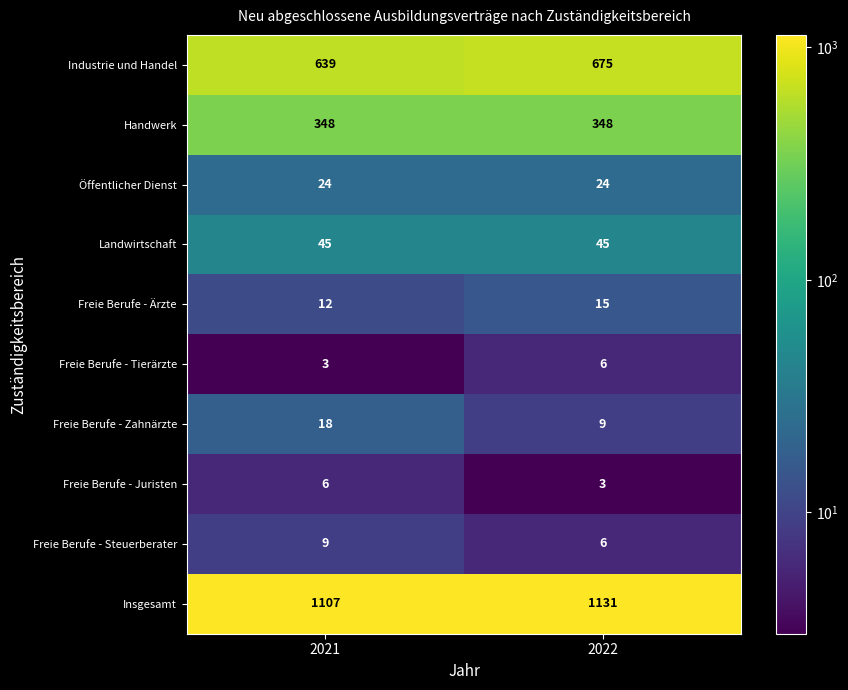

What is the sum of the Handwerk values at 2021 and 2022?

696